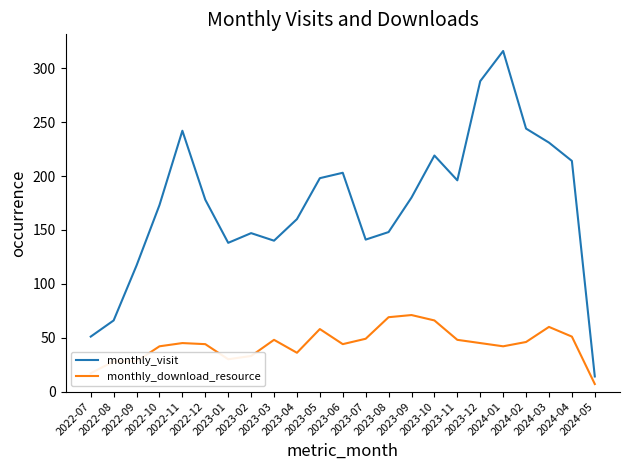

How many lines are shown in the chart?

2